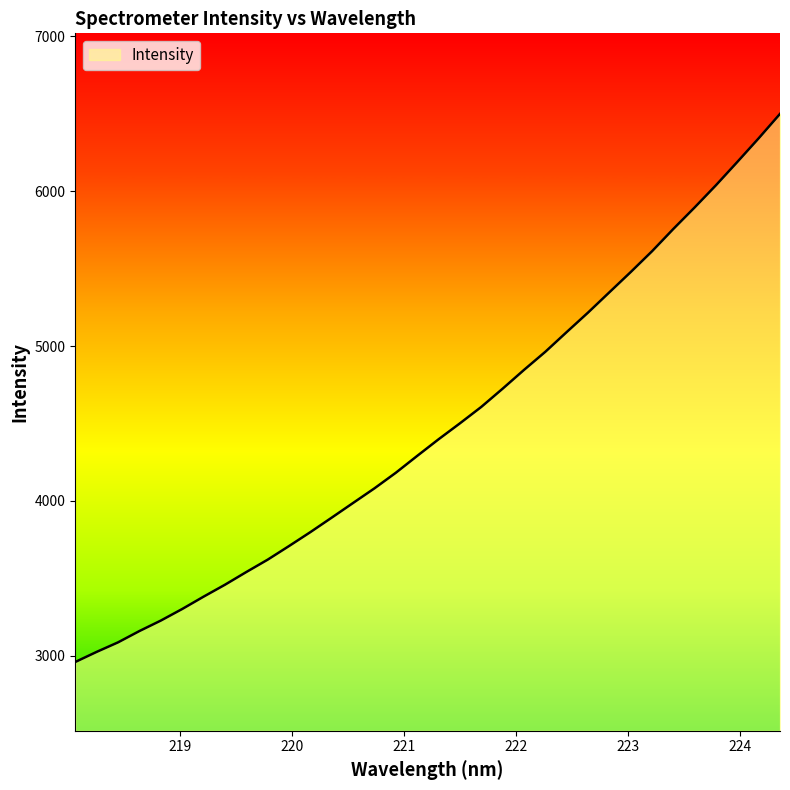

Does the chart display data point markers on the line(s)?

No